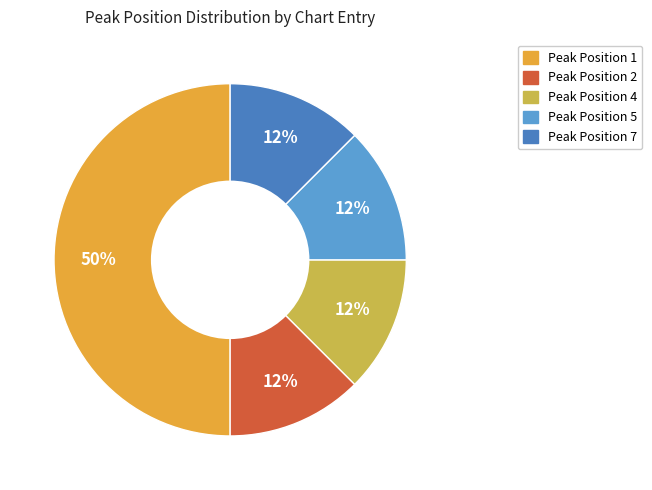

To the nearest percent, what is the average slice percentage?

20%